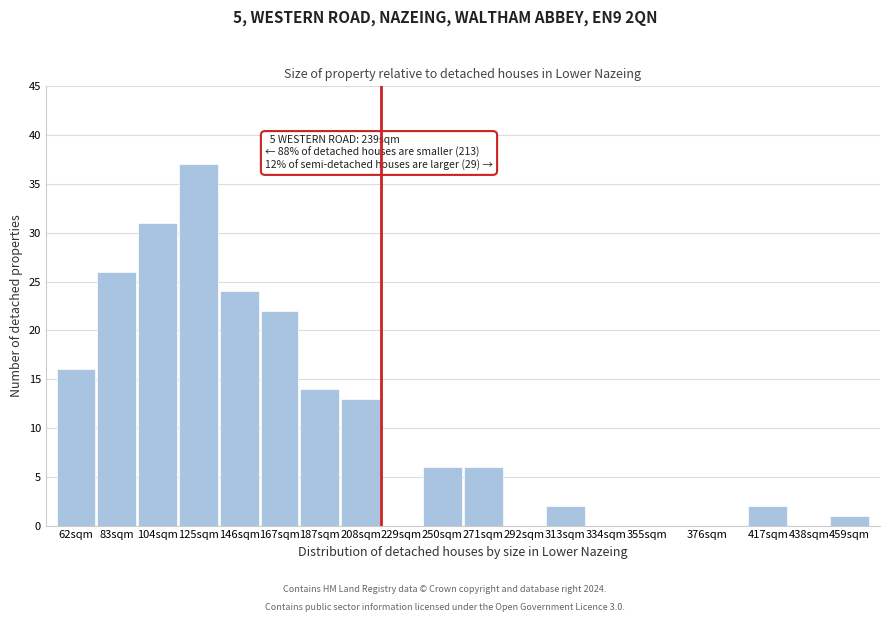

Reading left to right, what are all the values shown in this chart?

62sqm=16	83sqm=26	104sqm=31	125sqm=37	146sqm=24	167sqm=22	187sqm=14	208sqm=13	229sqm=0	250sqm=6	271sqm=6	292sqm=0	313sqm=2	334sqm=0	355sqm=0	376sqm=0	417sqm=2	438sqm=0	459sqm=1